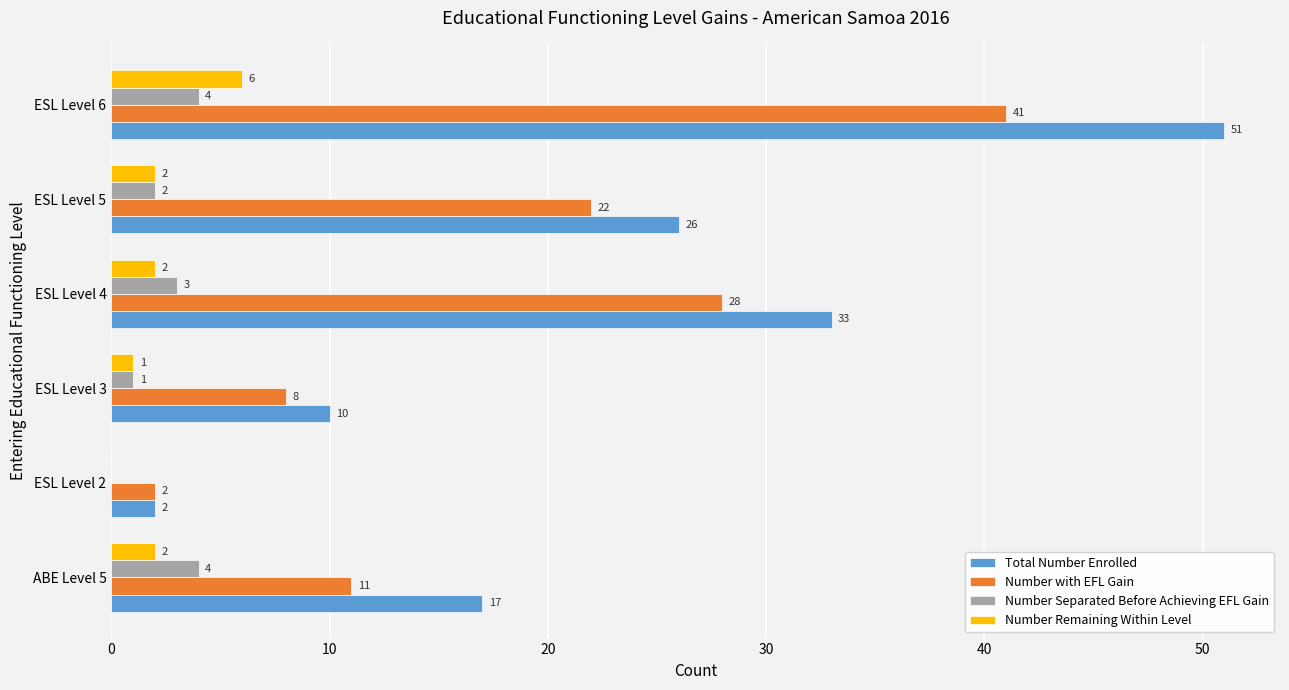

What is the total value across all series at ABE Level 5?

34